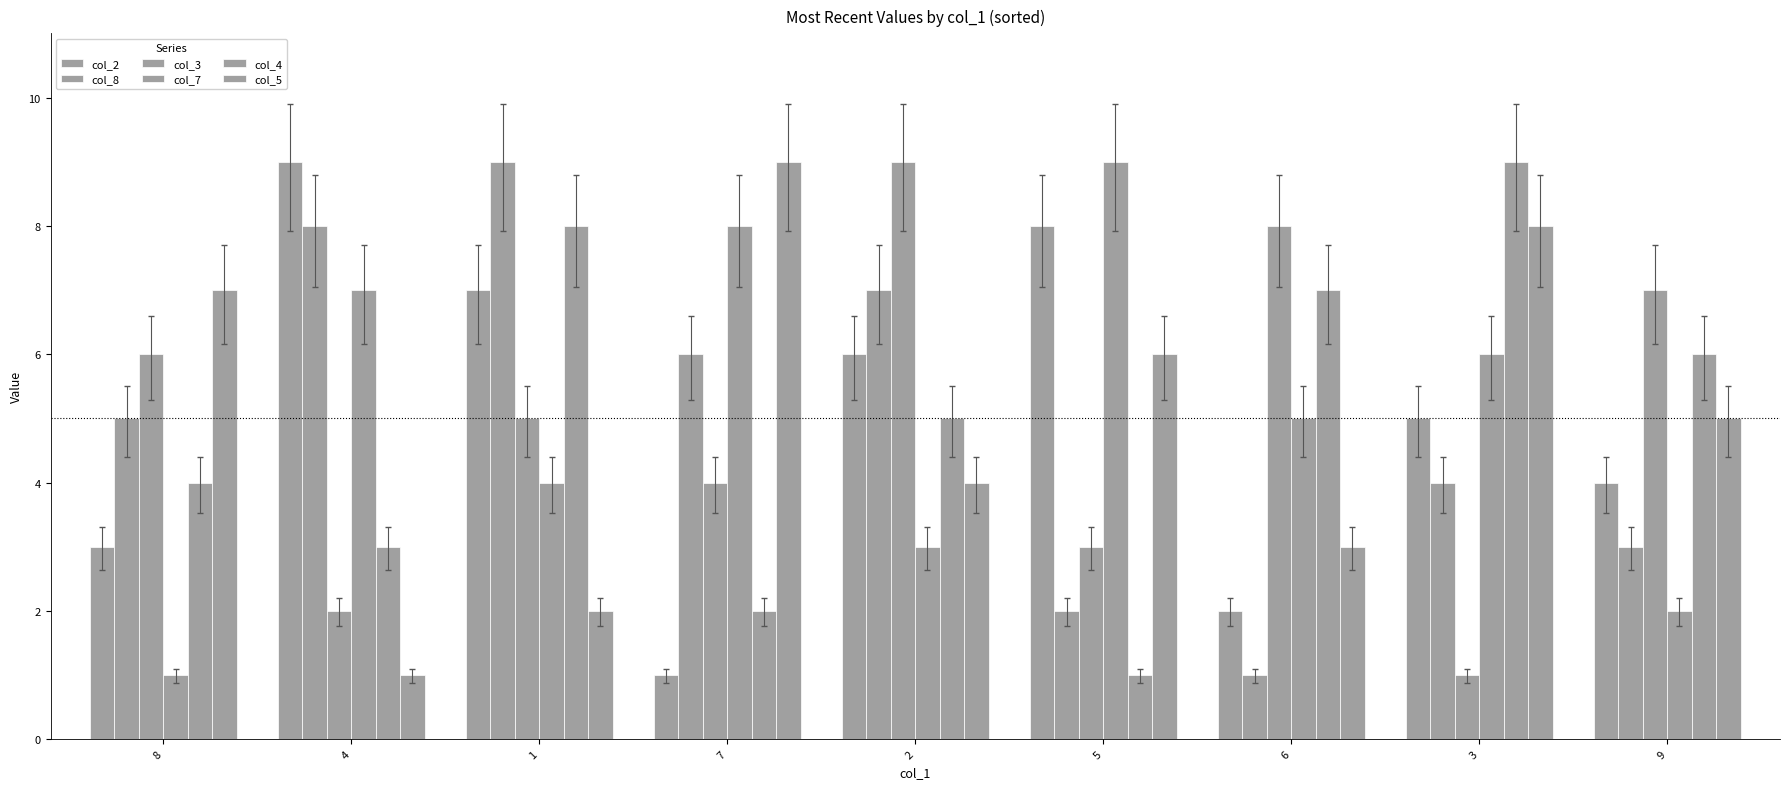

How many bars are there in total?

54